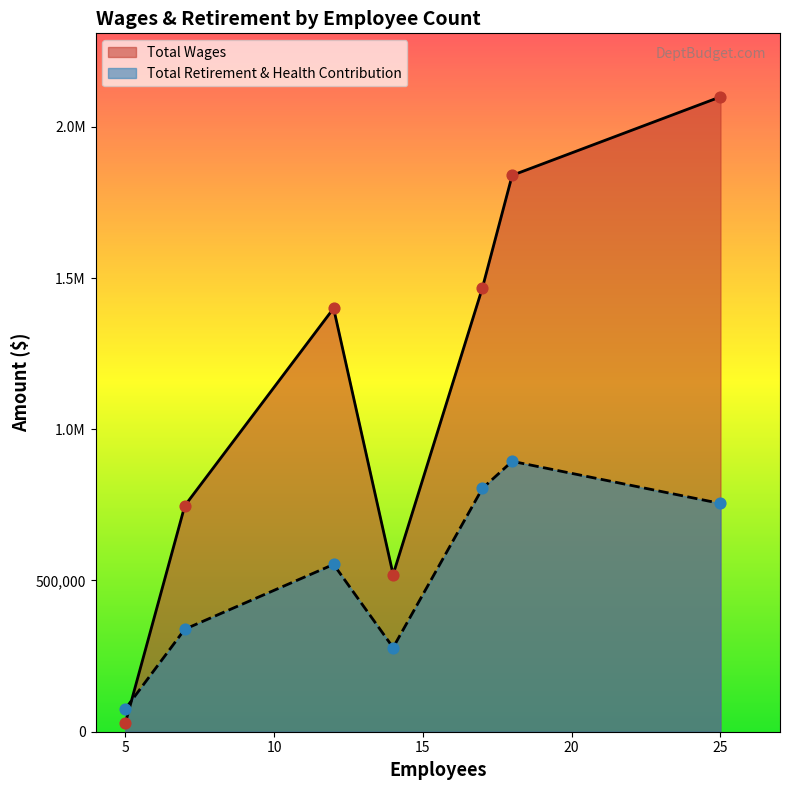

Which series contains the lowest Y value?

Total Wages